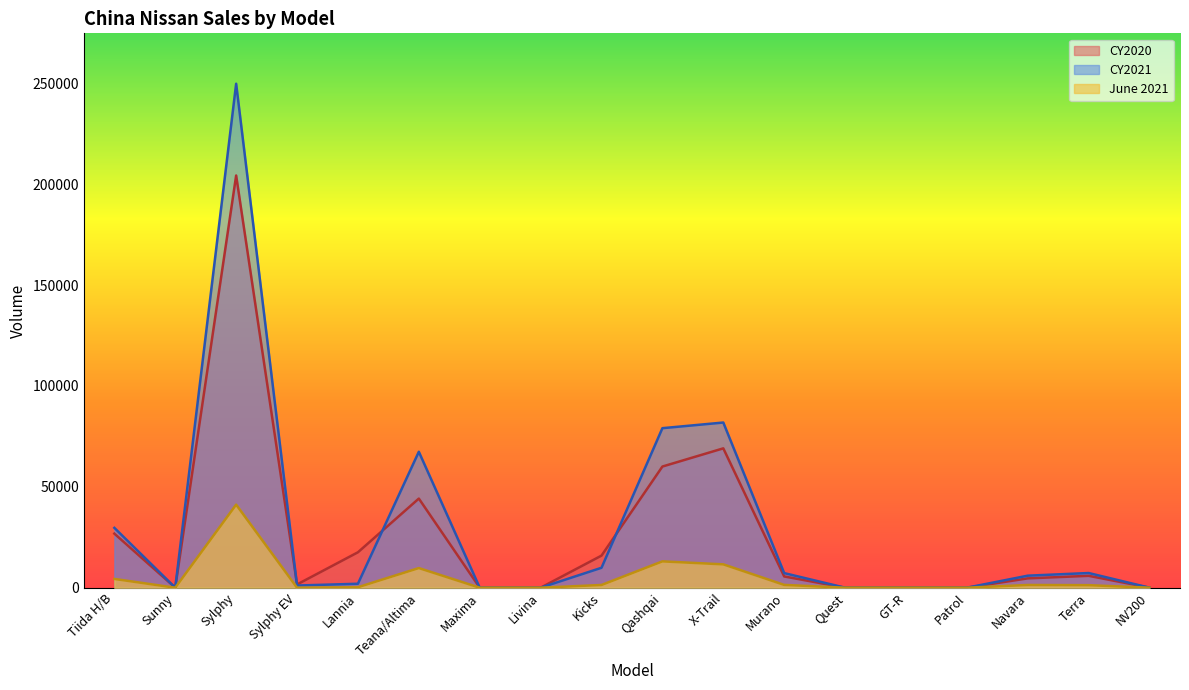

How many values in CY2020 are above zero?

13